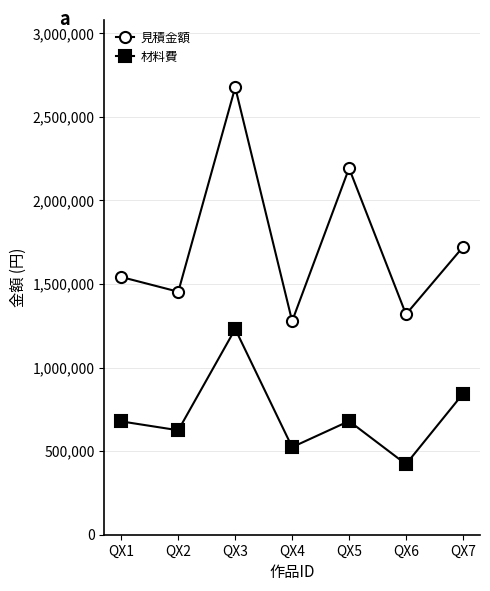

Rank the series at QX2 from highest to lowest value.

見積金額, 材料費